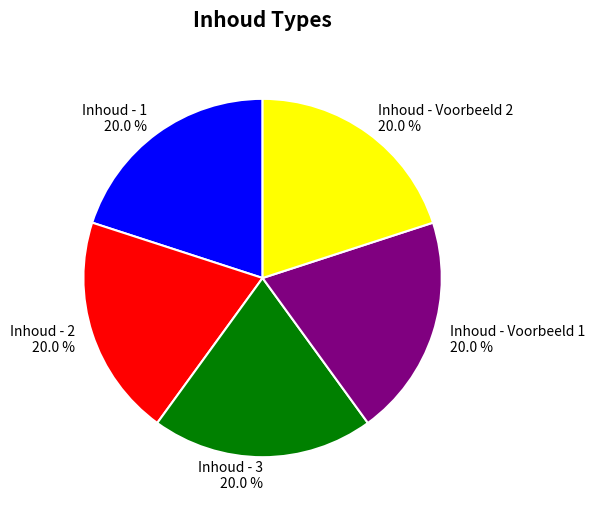

True or false: Inhoud - 2 accounts for 29% of the total.

False